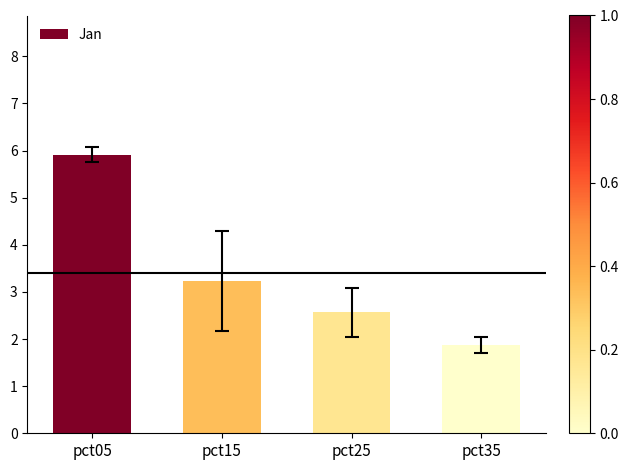

How many bars are there in total?

4